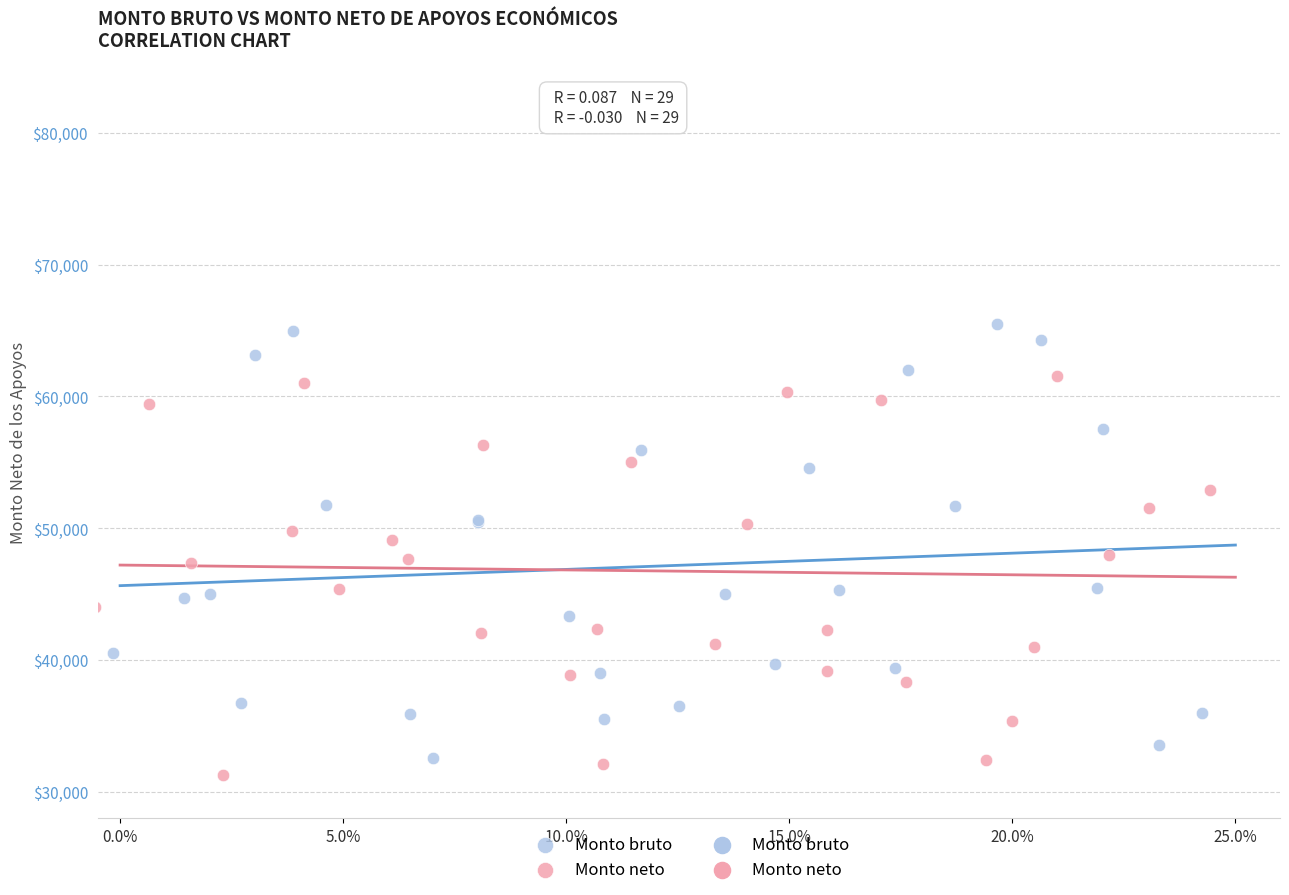

Which series contains the highest Y value?

Monto bruto